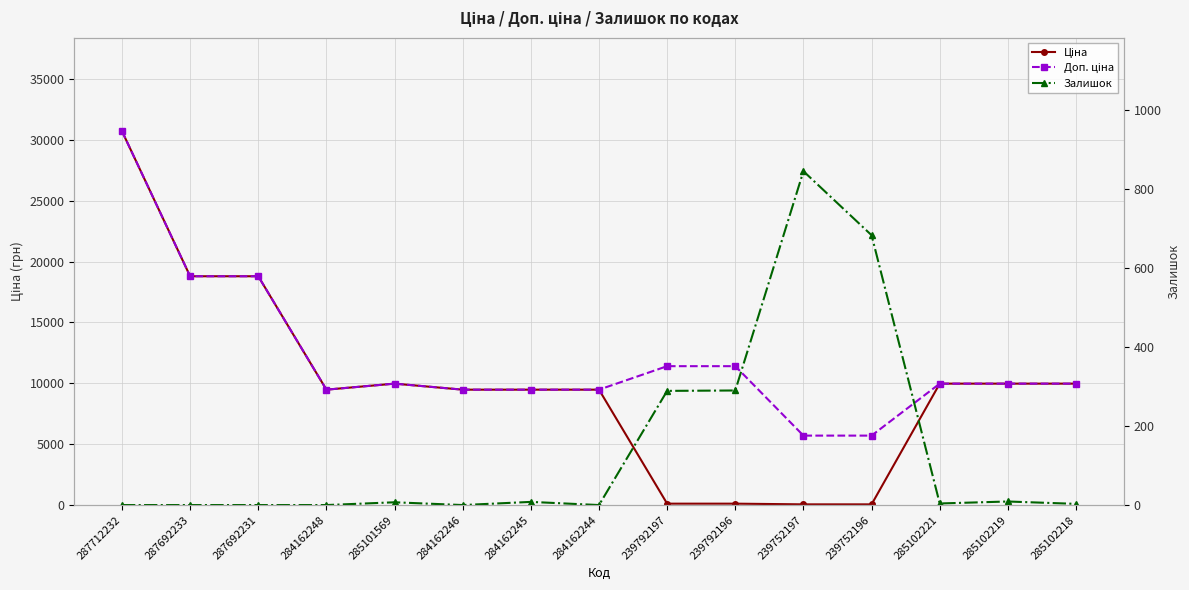

How many interior local peaks does the Доп. ціна series have?

1